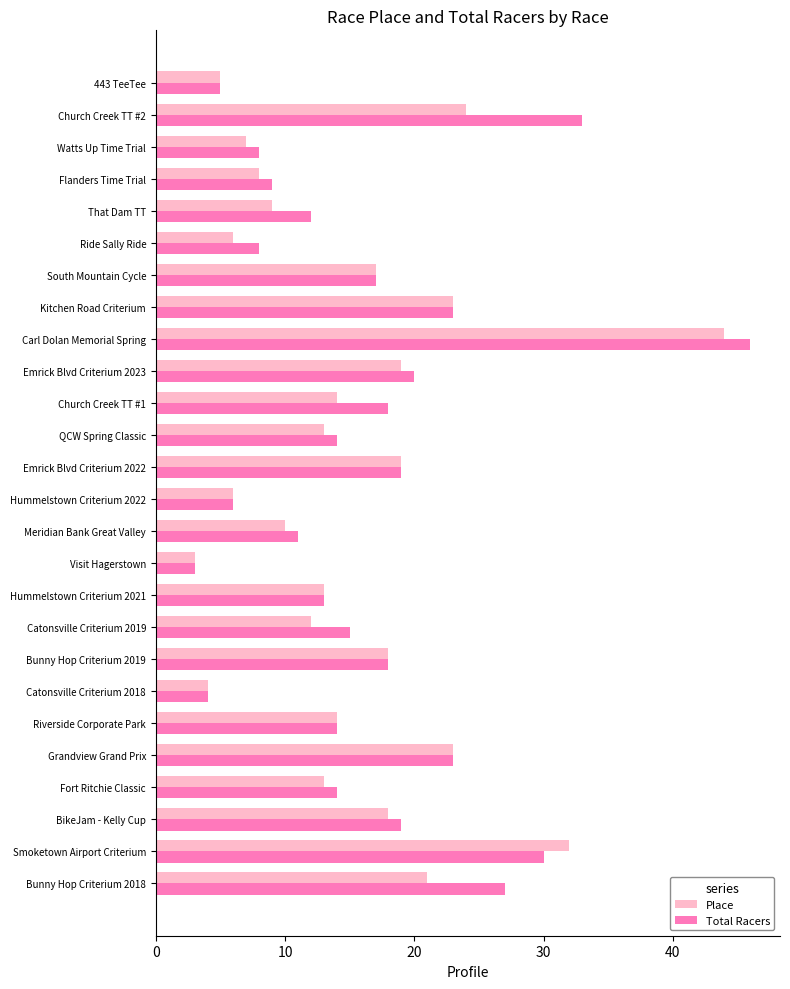

What is the approximate value of Place at Catonsville Criterium 2019?

12